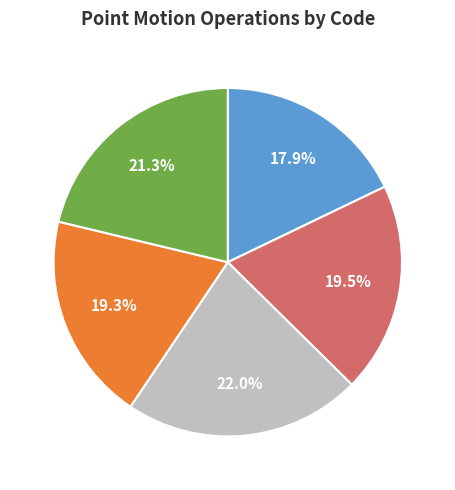

Is there a majority slice in this chart?

No